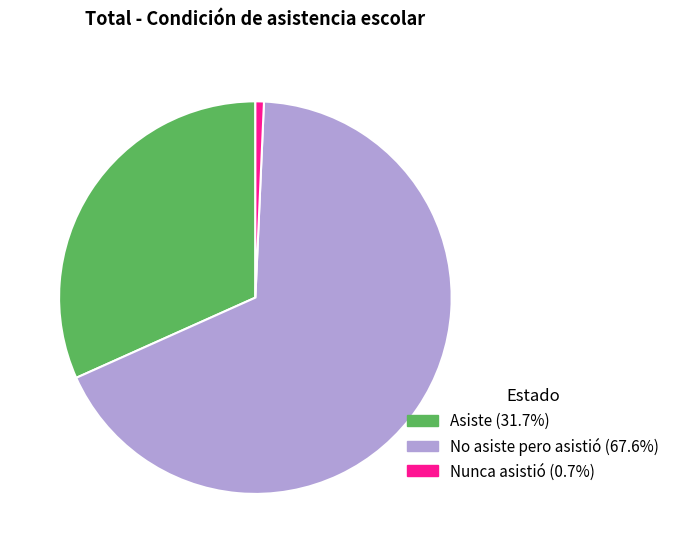

Which category has the smallest portion of the pie?

Nunca asistió